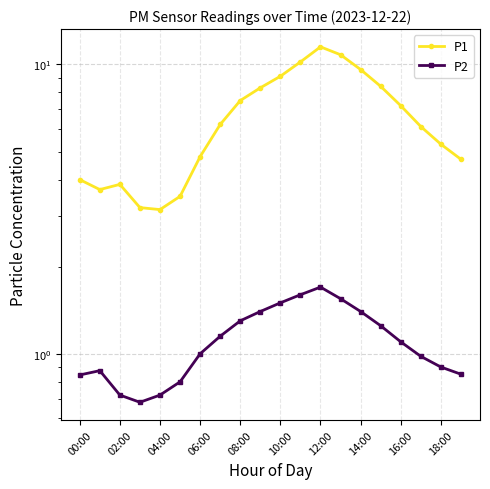

True or false: P2 and P1 cross at least once.

False